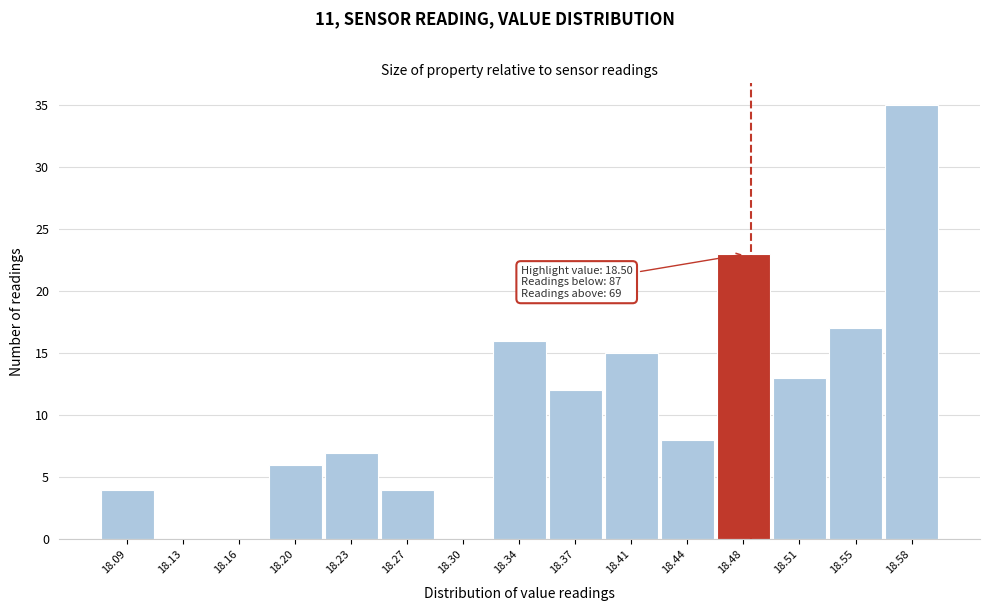

Reading left to right, list all the values displayed in this chart.

18.09=4	18.13=0	18.16=0	18.20=6	18.23=7	18.27=4	18.30=0	18.34=16	18.37=12	18.41=15	18.44=8	18.48=23	18.51=13	18.55=17	18.58=35